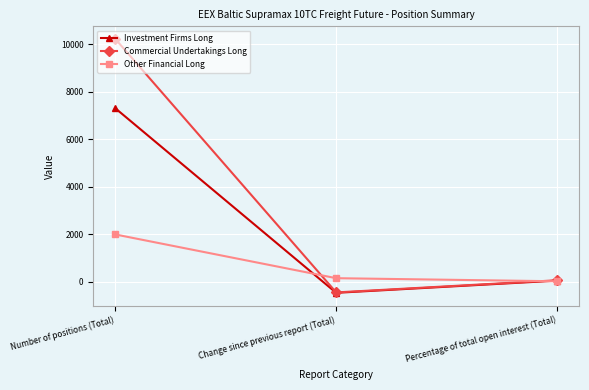

At which category is the sum across all series the highest?

Number of positions (Total)